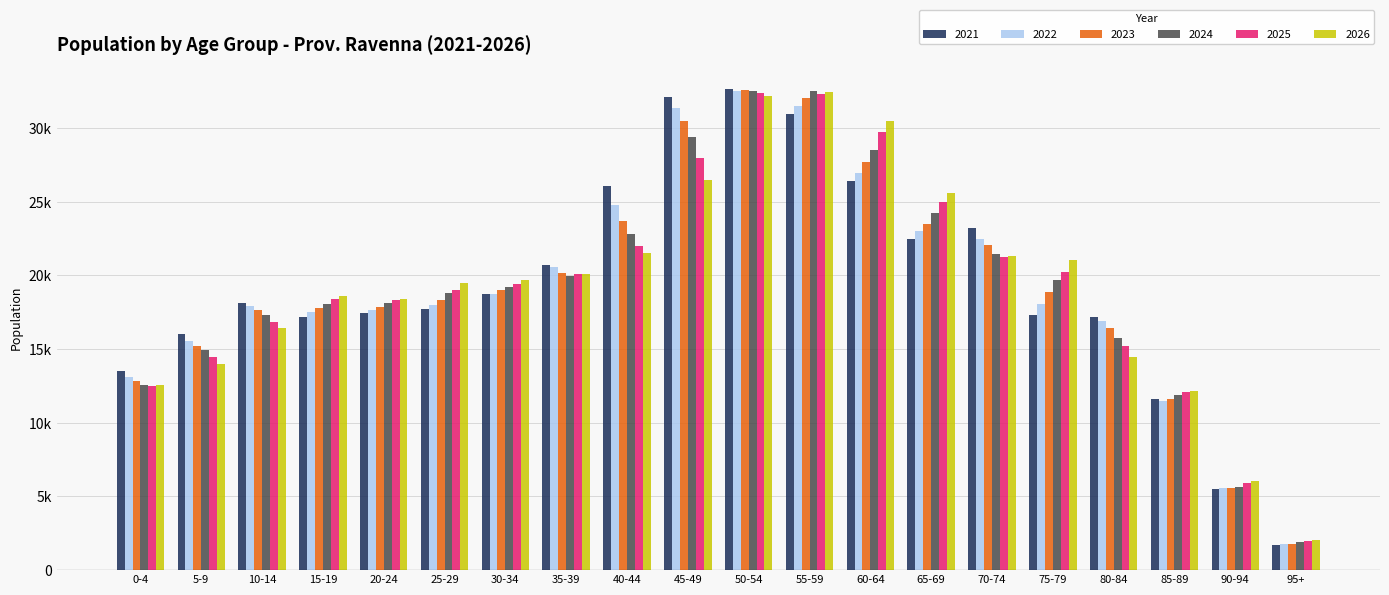

What are all the series names shown in the legend?

2021, 2022, 2023, 2024, 2025, 2026